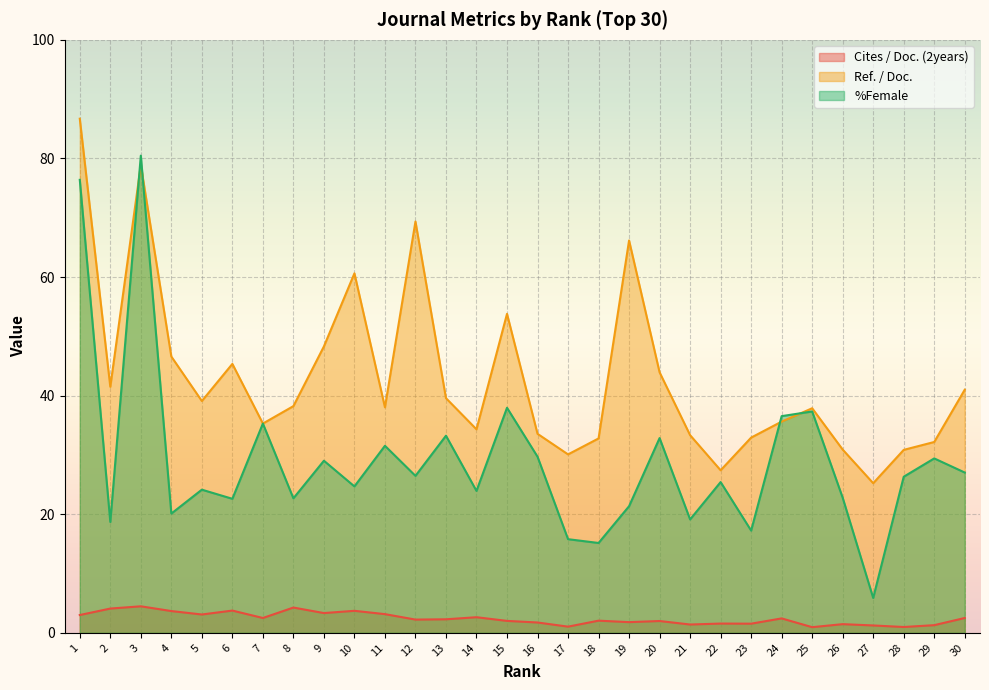

Read the Cites / Doc. (2years) value at 21.

1.4